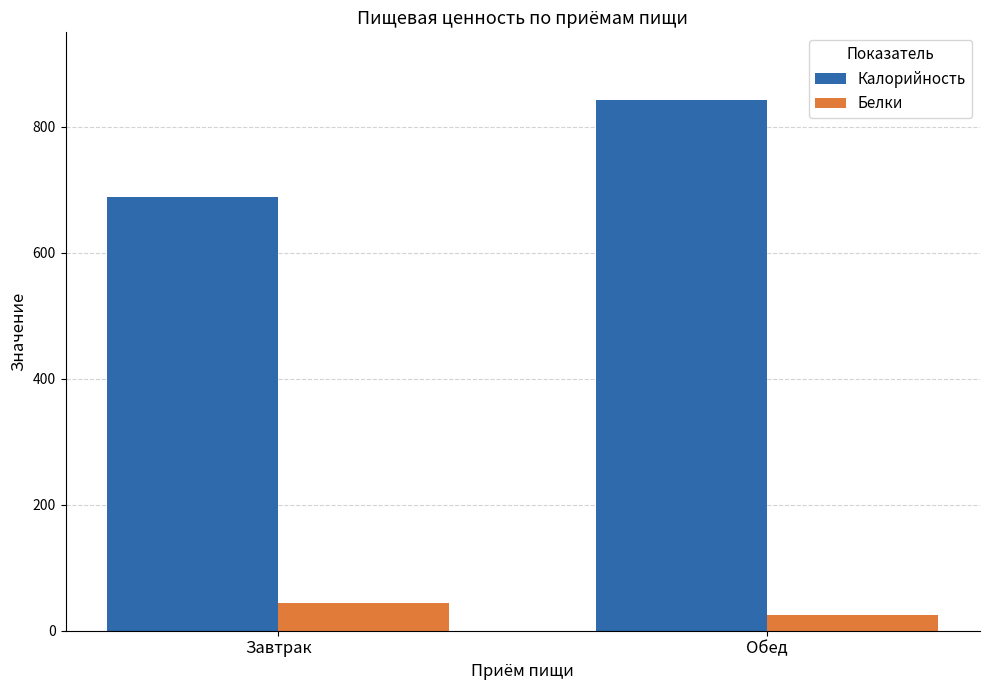

What is the difference between the highest and lowest values at Завтрак?

644.5